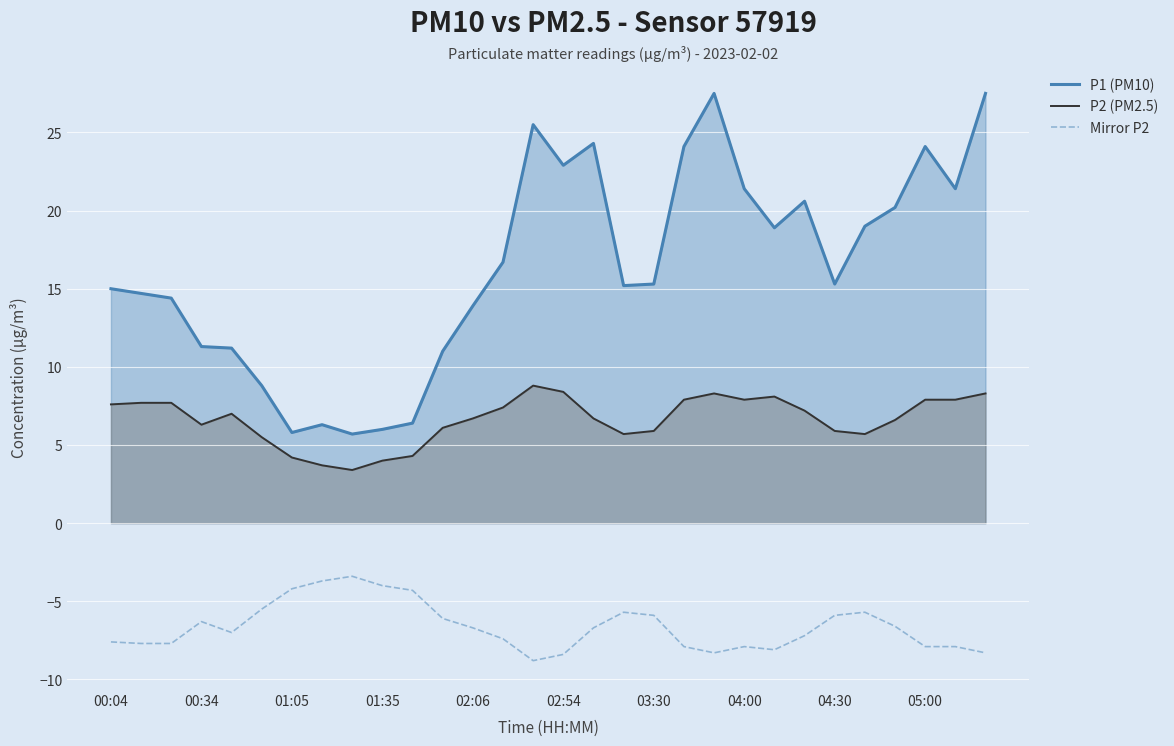

True or false: Mirror P2 has a value of -10.6 at 00:34.

False